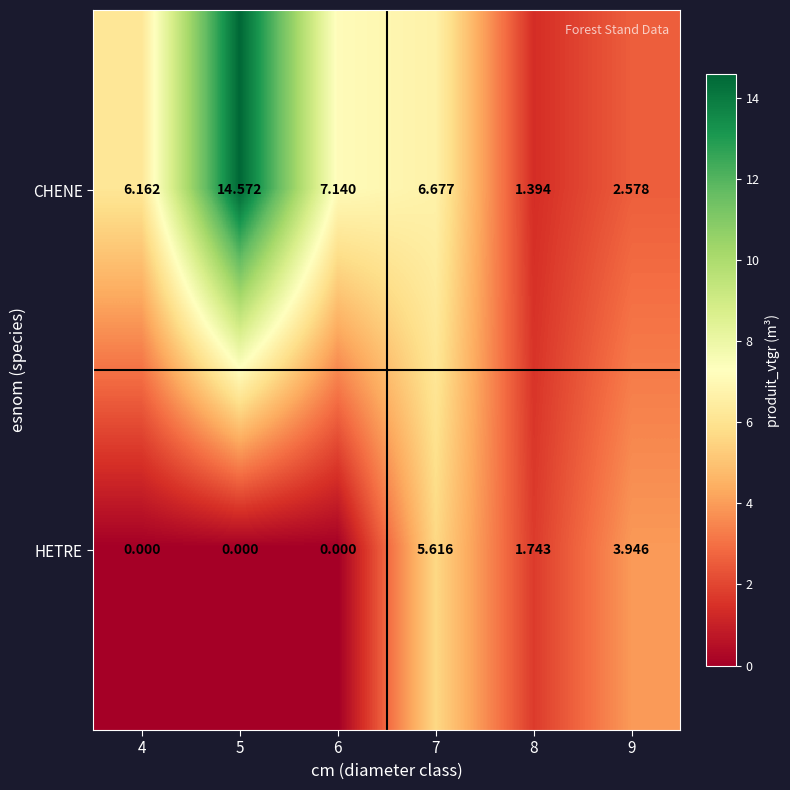

Is the value of CHENE at 4 greater than the value of HETRE at 6?

Yes